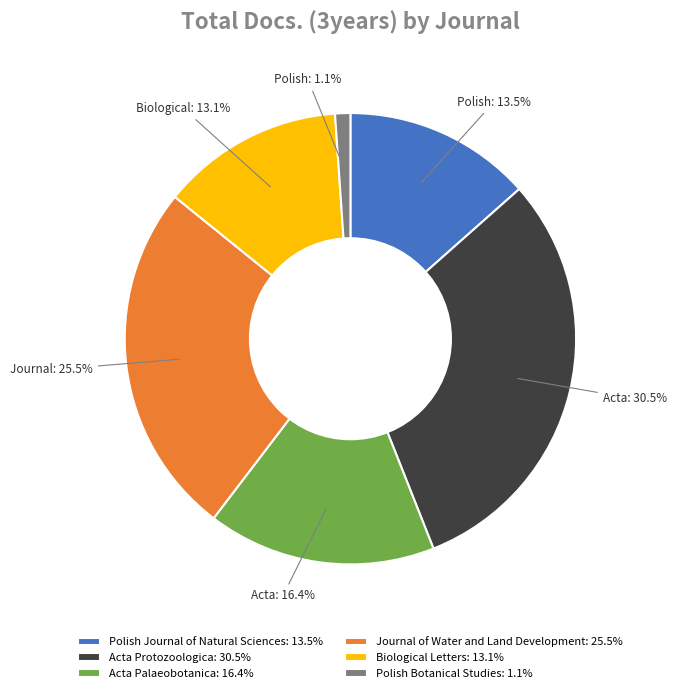

How many segments does this pie chart have?

6